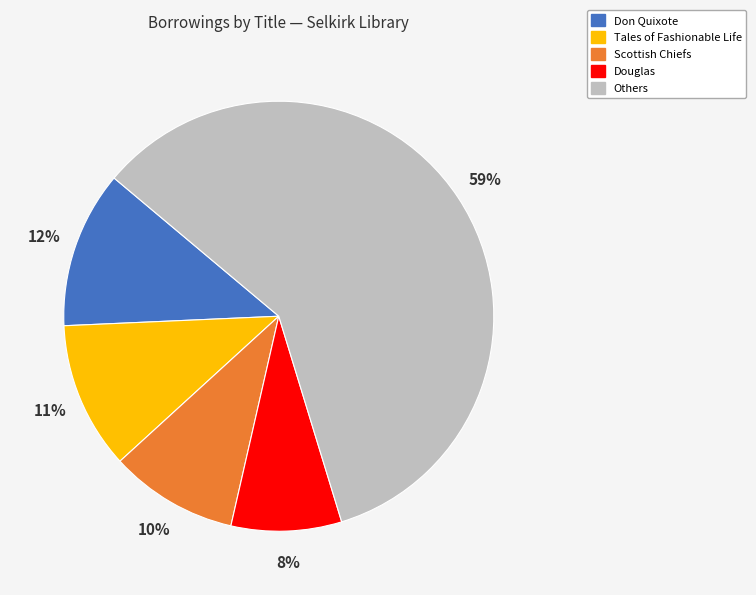

To the nearest percent, what is the difference between the largest and smallest slice percentages?

51%